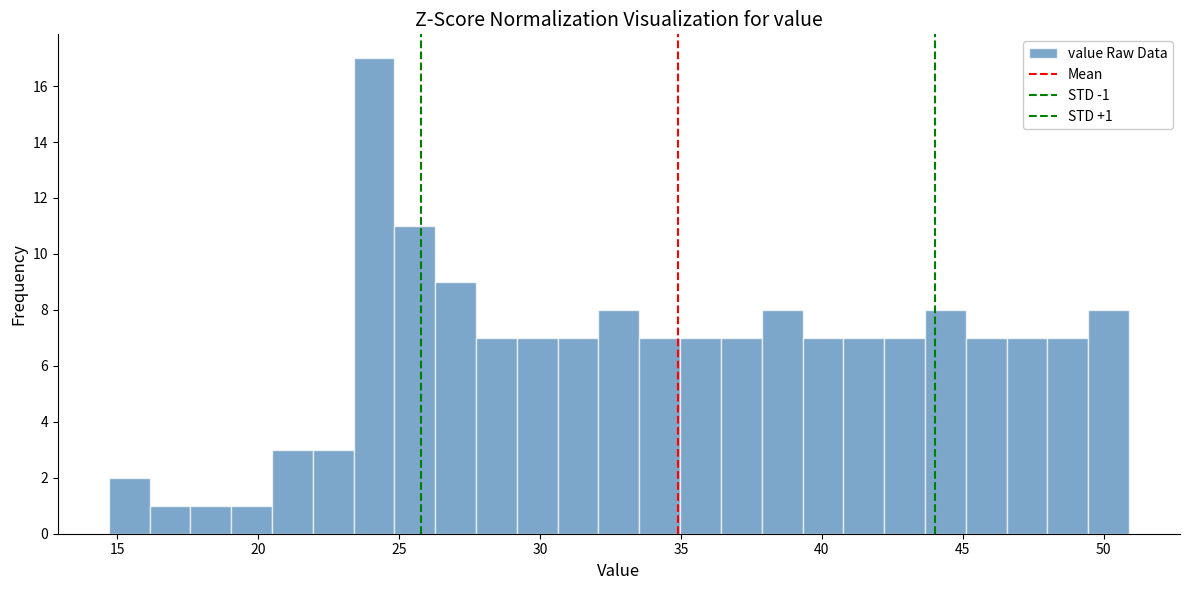

Read against the x-axis, roughly where is the centre of the tallest bar?

24.0